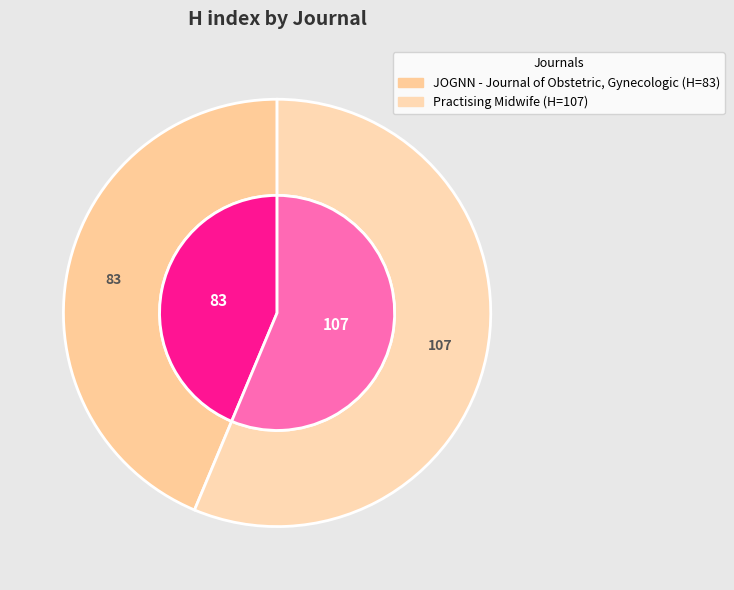

Rank the categories by value from lowest to highest.

JOGNN - Journal of Obstetric, Gynecologic, Practising Midwife